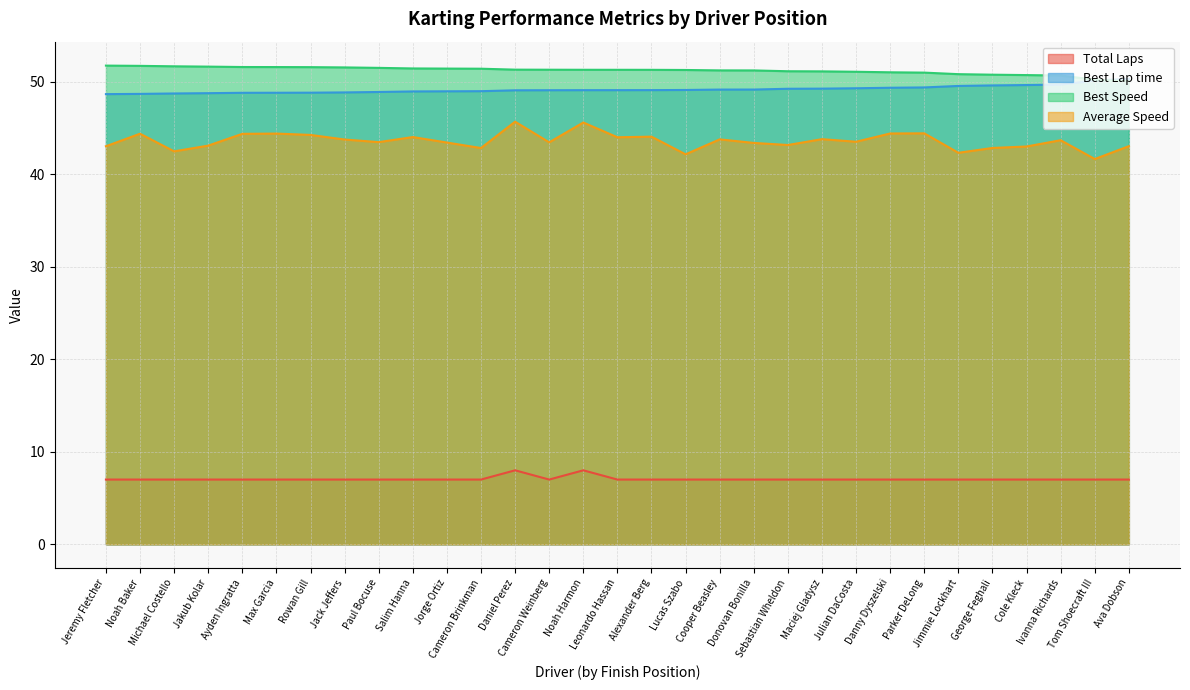

List the labels in order of Best Speed value, largest first.

Jeremy Fletcher, Noah Baker, Michael Costello, Jakub Kolar, Ayden Ingratta, Max Garcia, Rowan Gill, Jack Jeffers, Paul Bocuse, Salim Hanna, Jorge Ortiz, Cameron Brinkman, Daniel Perez, Cameron Weinberg, Noah Harmon, Leonardo Hassan, Alexander Berg, Lucas Szabo, Cooper Beasley, Donovan Bonilla, Sebastian Wheldon, Maciej Gladysz, Julian DaCosta, Danny Dyszelski, Parker DeLong, Jimmie Lockhart, George Feghali, Cole Kleck, Ivanna Richards, Tom Shoecraft III, Ava Dobson